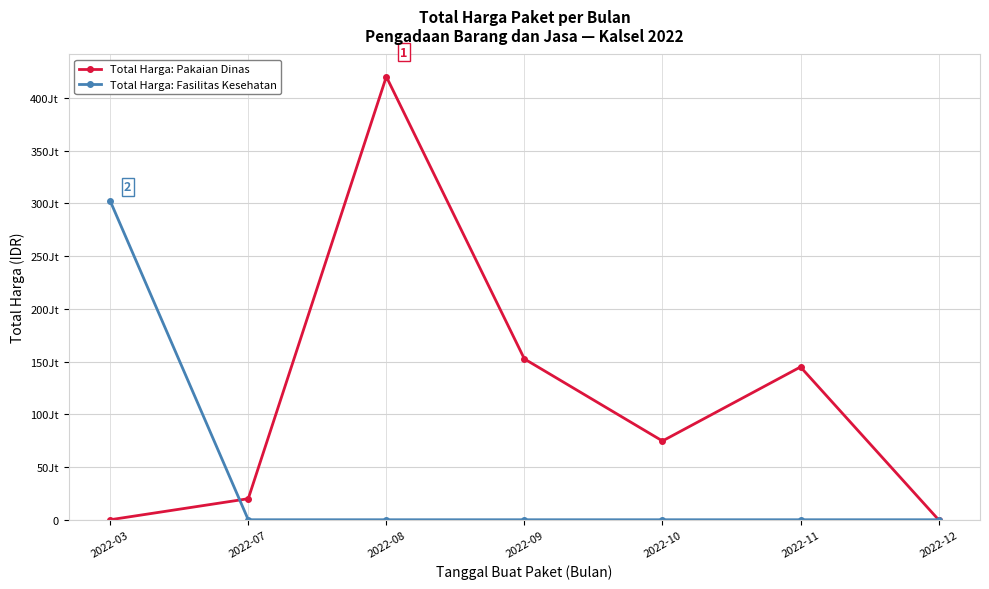

Rank the series at 2022-07 from highest to lowest value.

Total Harga: Pakaian Dinas, Total Harga: Fasilitas Kesehatan